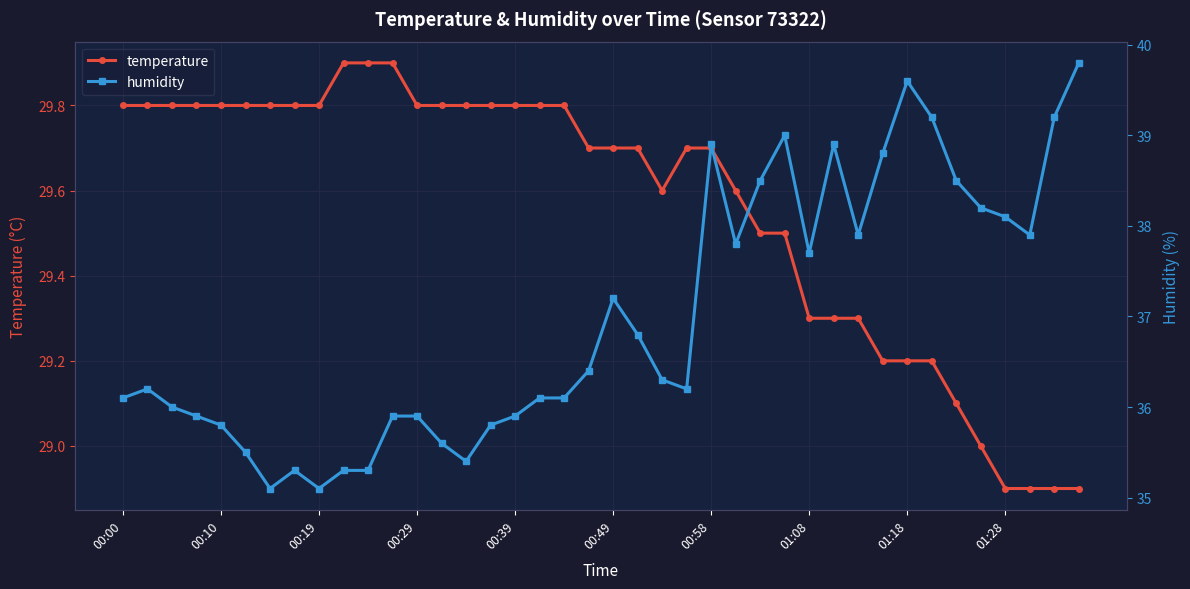

At how many categories does at least one series exceed 33?

40